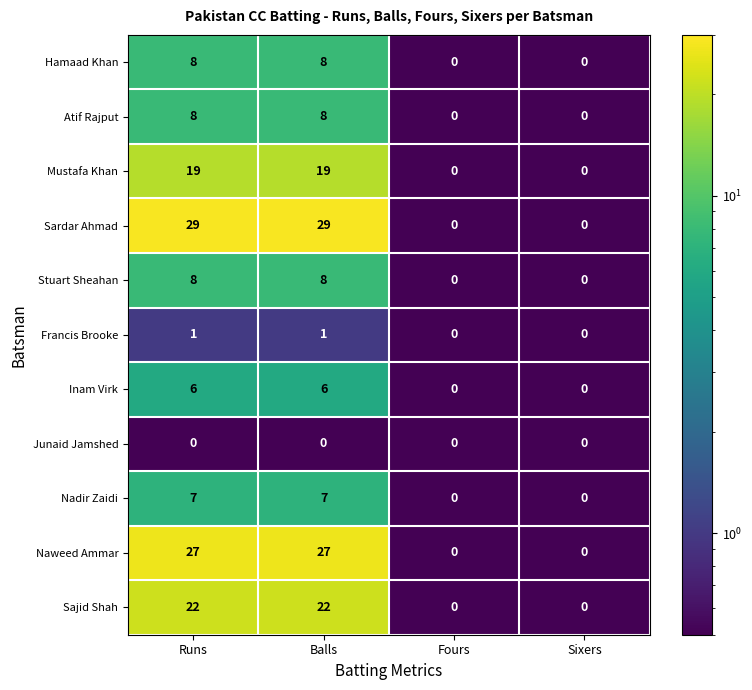

Count the Atif Rajput values in the range 0 to 8.

4